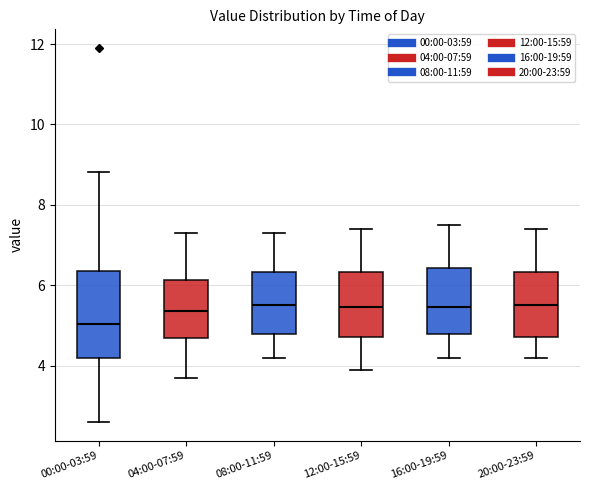

Reading left to right, read every box against the y-axis: the position of its median line, the range the box covers, and the ends of its whiskers. The values are not printed on the chart, so give them approximately, as read against the axis.

00:00-03:59: median 5.0, box 4.2 to 6.4, whiskers 2.6 to 8.8
04:00-07:59: median 5.4, box 4.6 to 6.2, whiskers 3.8 to 7.4
08:00-11:59: median 5.6, box 4.8 to 6.4, whiskers 4.2 to 7.4
12:00-15:59: median 5.4, box 4.8 to 6.4, whiskers 4.0 to 7.4
16:00-19:59: median 5.4, box 4.8 to 6.4, whiskers 4.2 to 7.6
20:00-23:59: median 5.6, box 4.8 to 6.4, whiskers 4.2 to 7.4